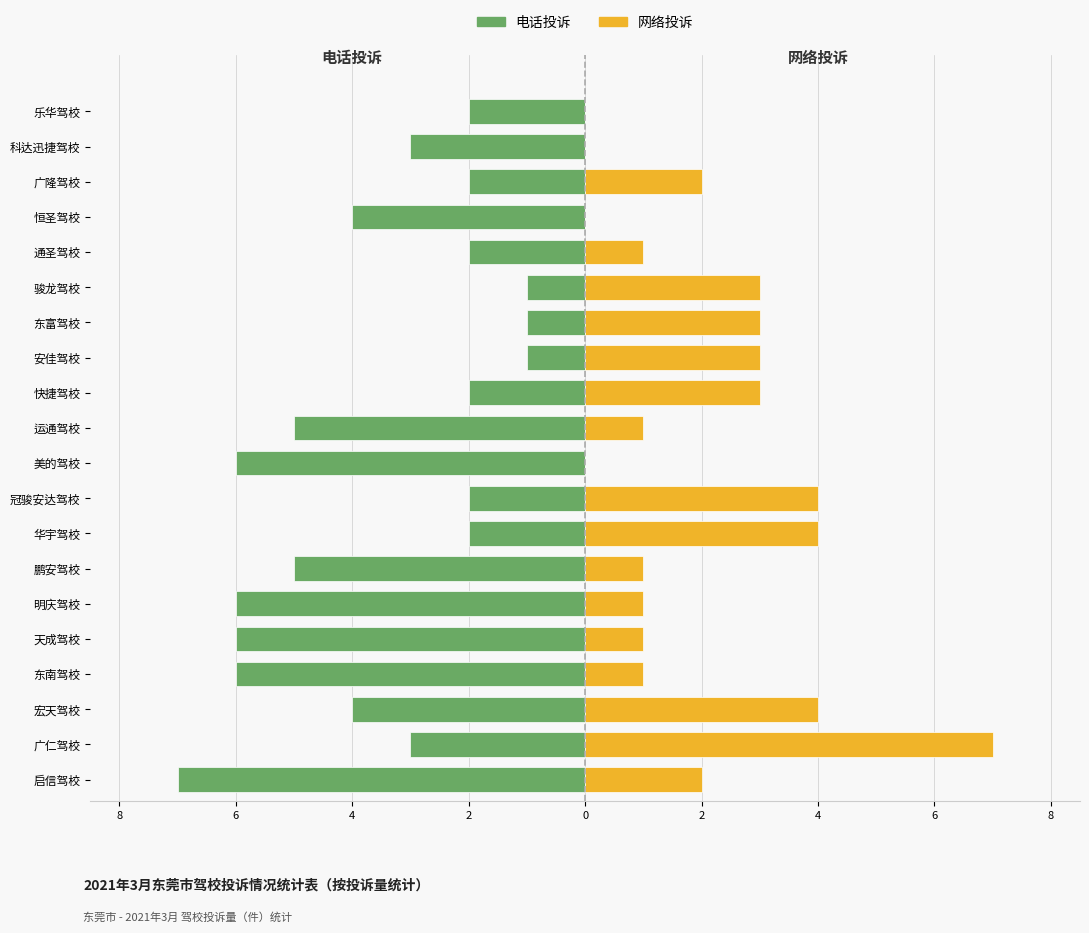

What is the difference between the second highest and second lowest values in the 电话投诉 series?

5